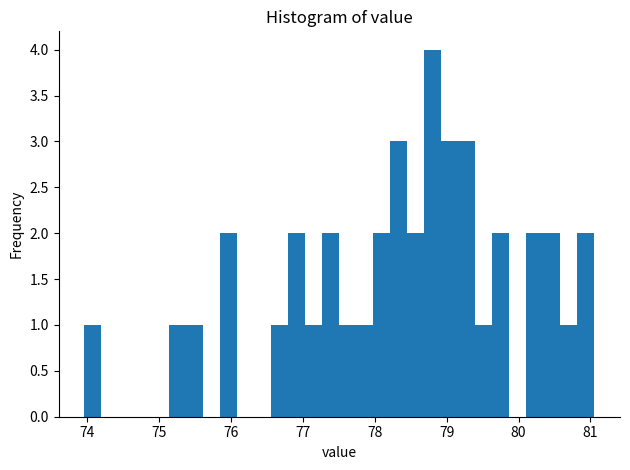

Around what value on the x-axis is the tallest bar? Give the approximate position of its centre, as read against the axis.

78.8